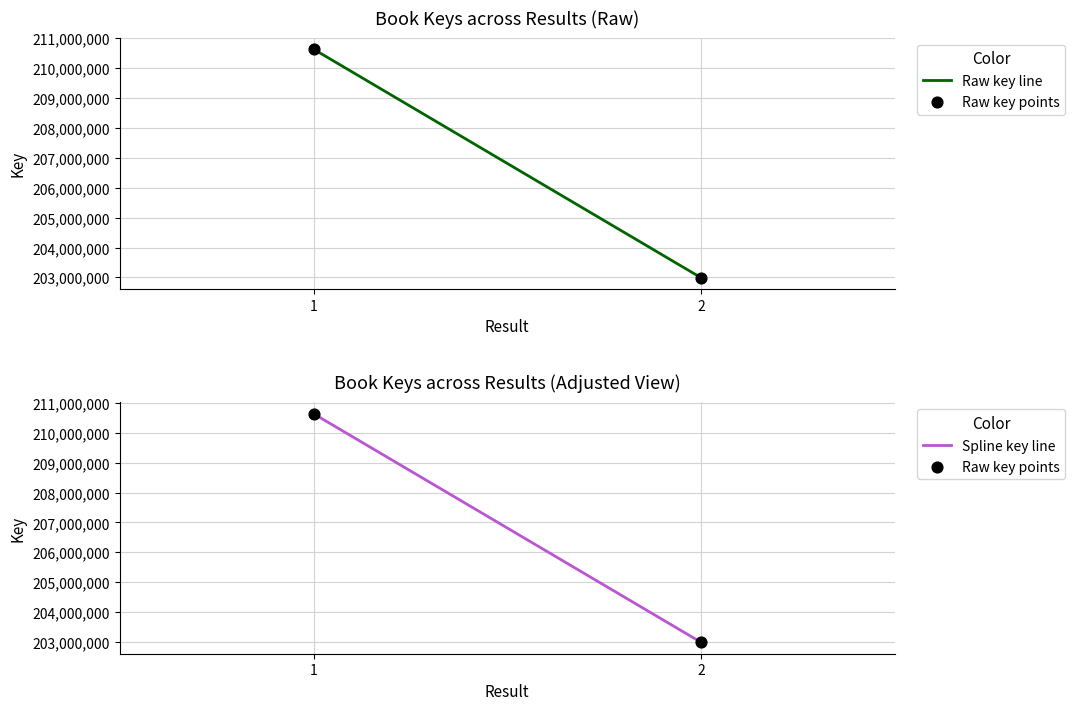

At which category is the sum across all series the highest?

1